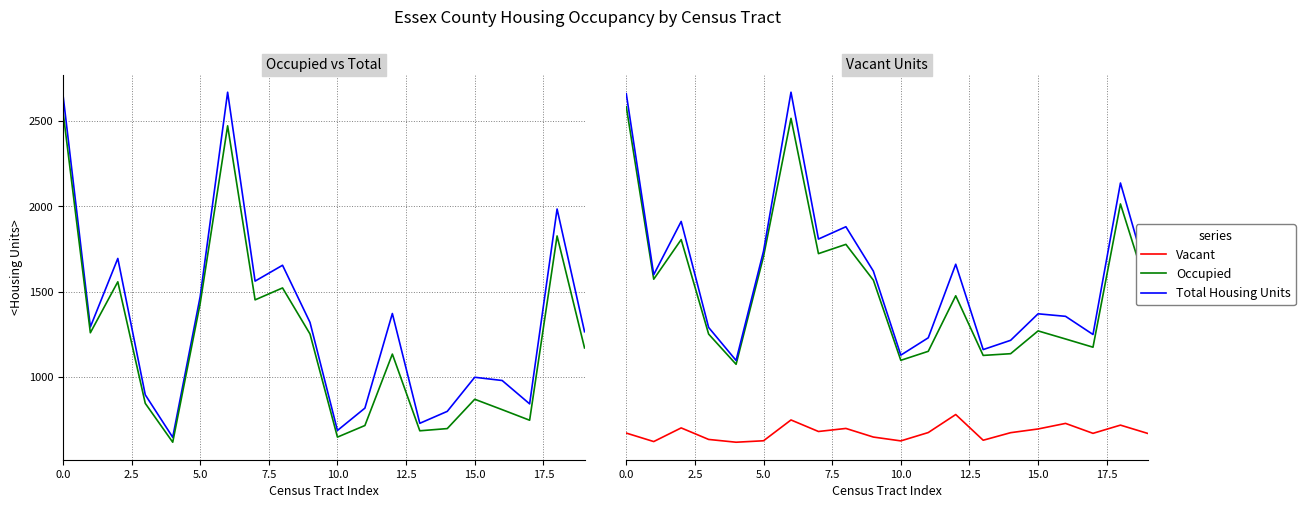

How many distinct data groups are displayed?

3